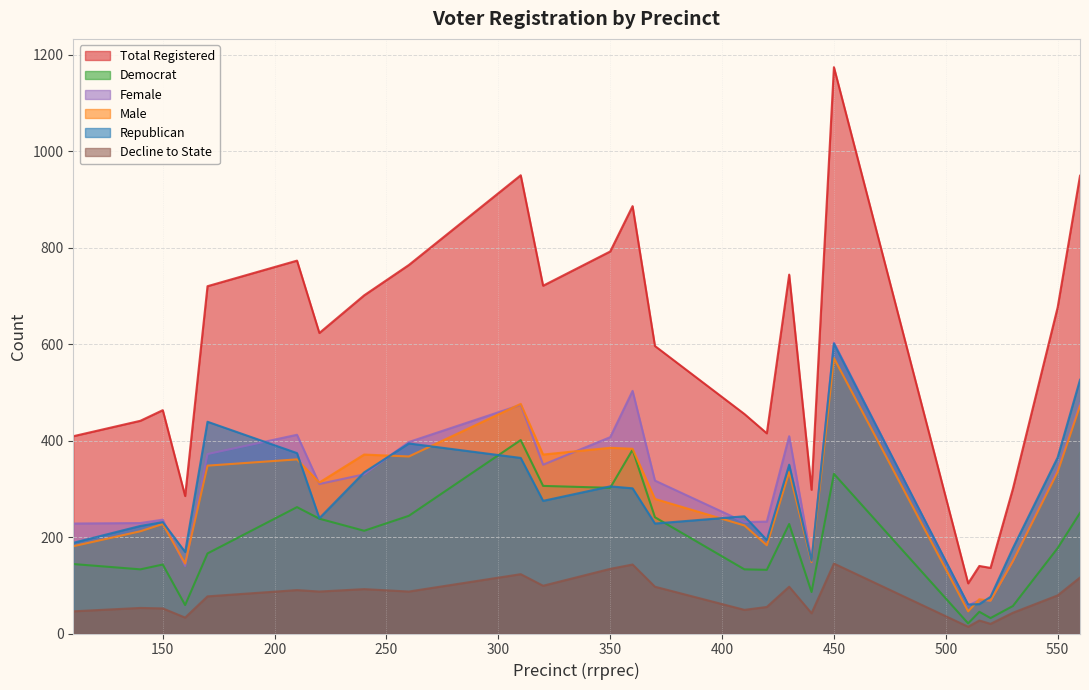

How many categories are shown in the chart?

25